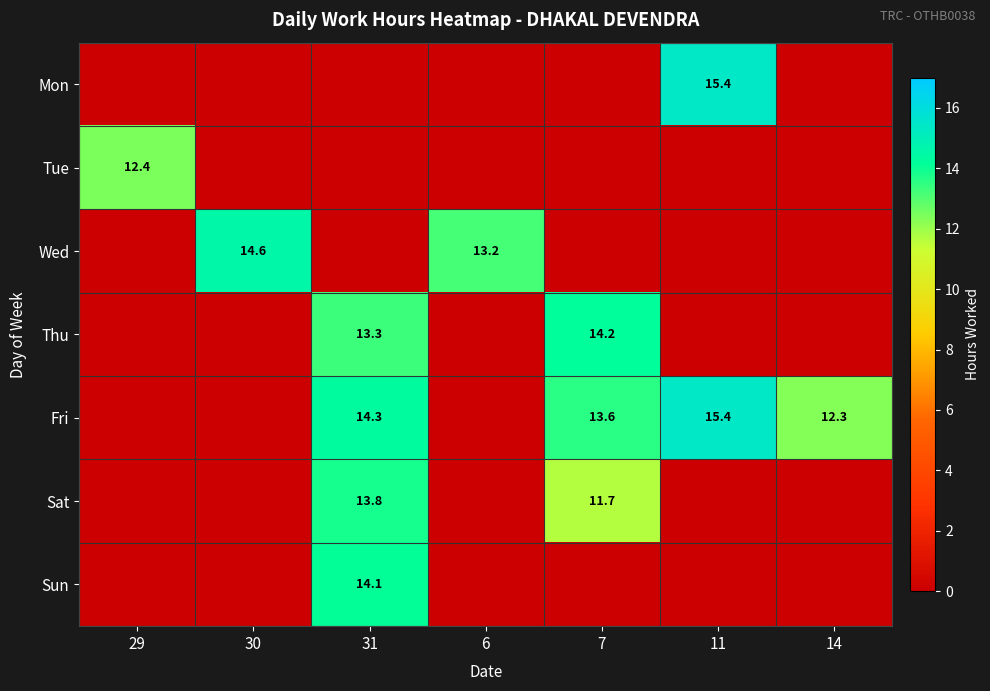

Is the value of Sat at 30 greater than the value of Mon at 6?

No